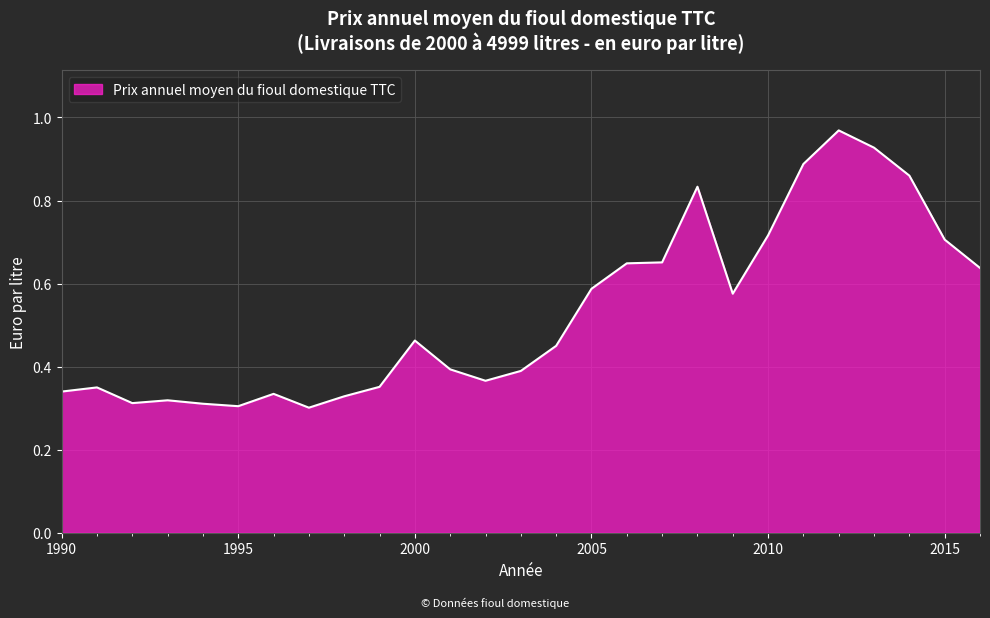

Where is the first local minimum?

1992